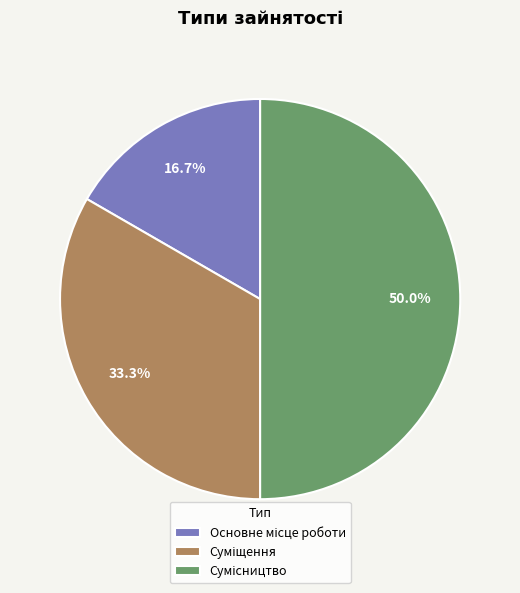

To the nearest percent, what is the combined percentage of Основне місце роботи and Сумісництво?

67%